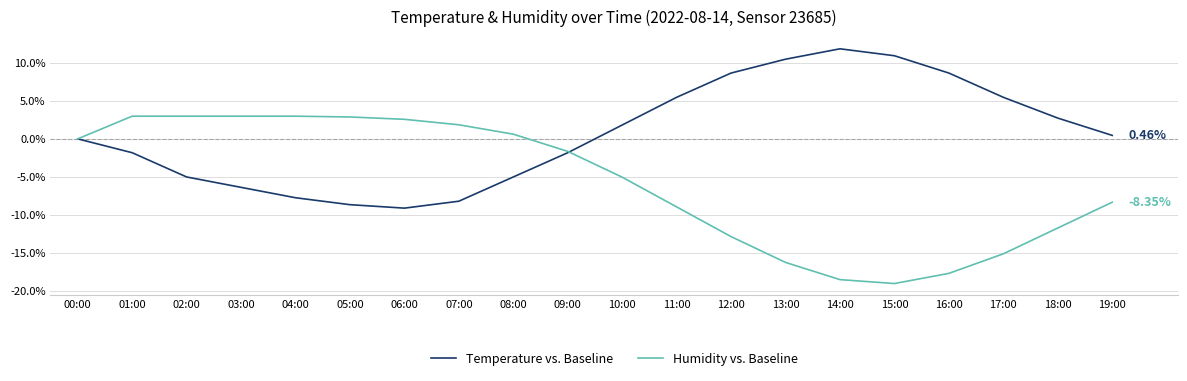

Rank the series by their maximum value, from highest to lowest.

Temperature vs. Baseline, Humidity vs. Baseline